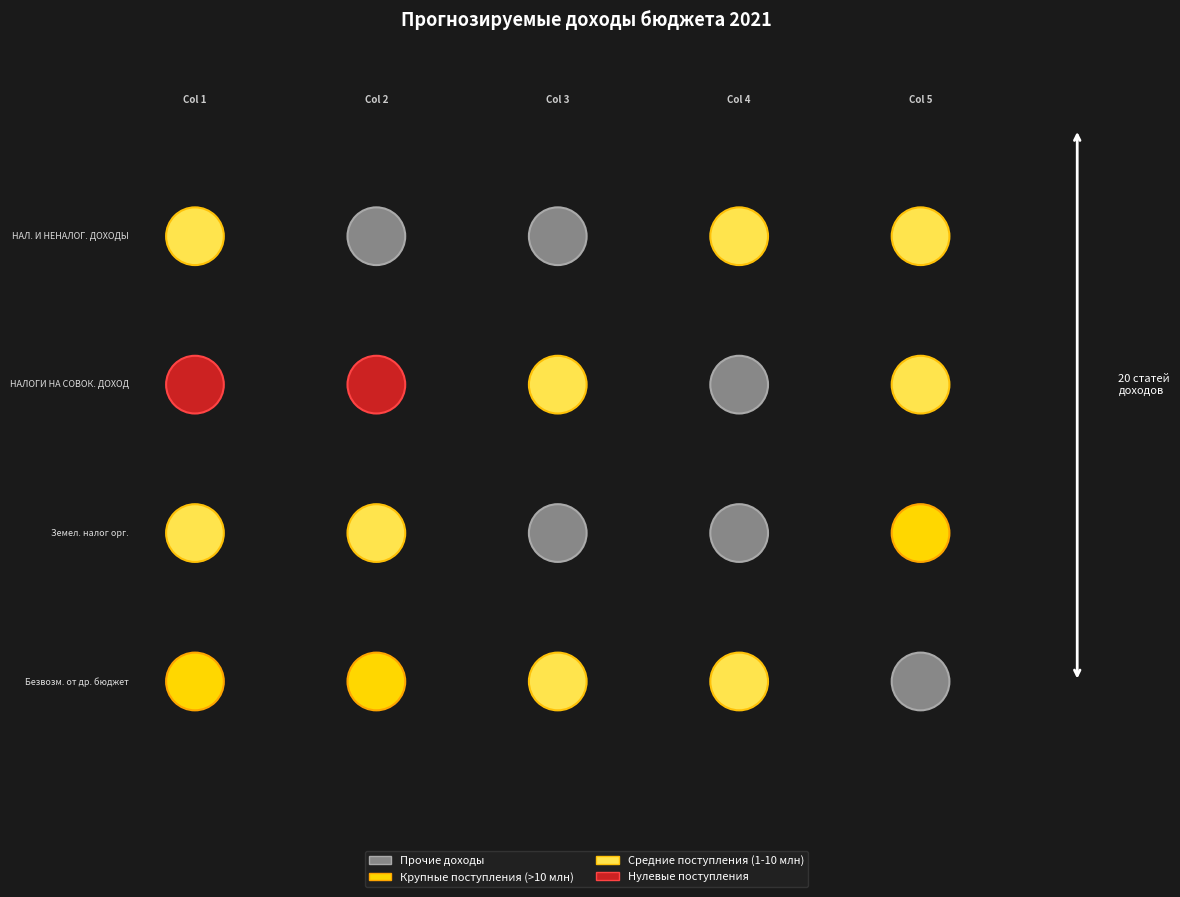

The chart shows a value of 3374213 at Дотации бюджетам. True or false?

False